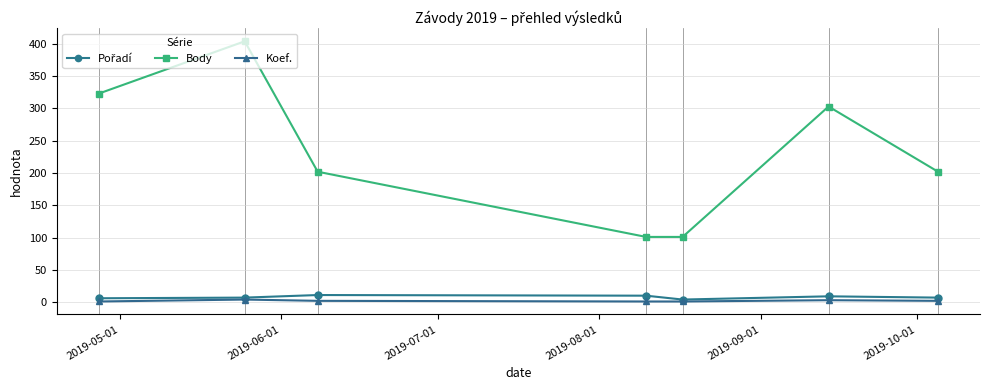

True or false: Koef. and Body intersect in this chart.

False